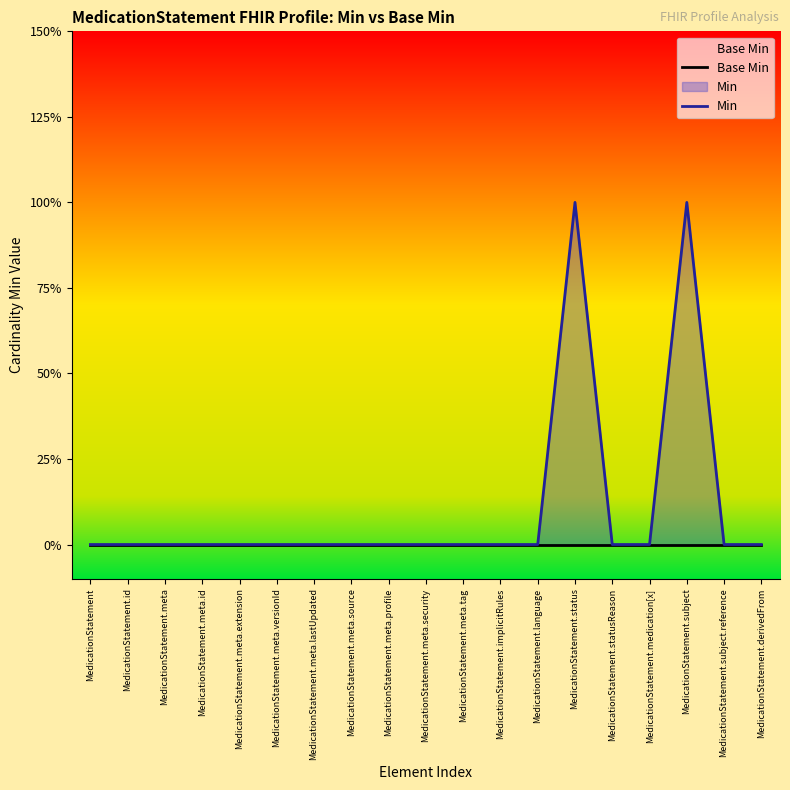

Reading left to right, list all the values displayed in this chart.

Base Min: 0	0	0	0	0	0	0	0	0	0	0	0	0	0	0	0	0	0	0
Min: 0	0	0	0	0	0	0	0	0	0	0	0	0	1	0	0	1	0	0